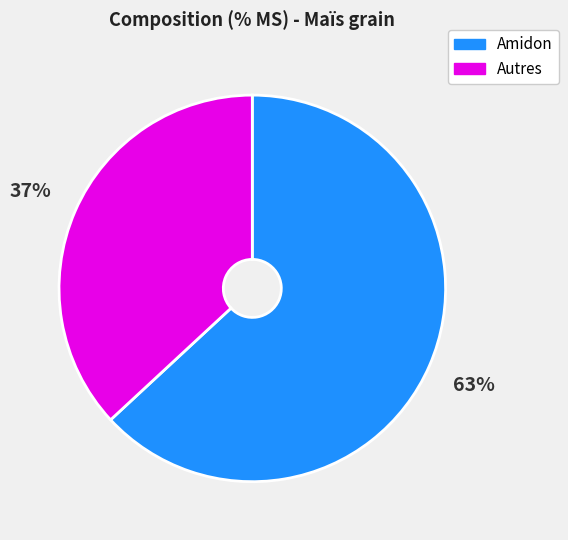

To the nearest percent, what is the difference between the Autres and Amidon slice percentages?

26%